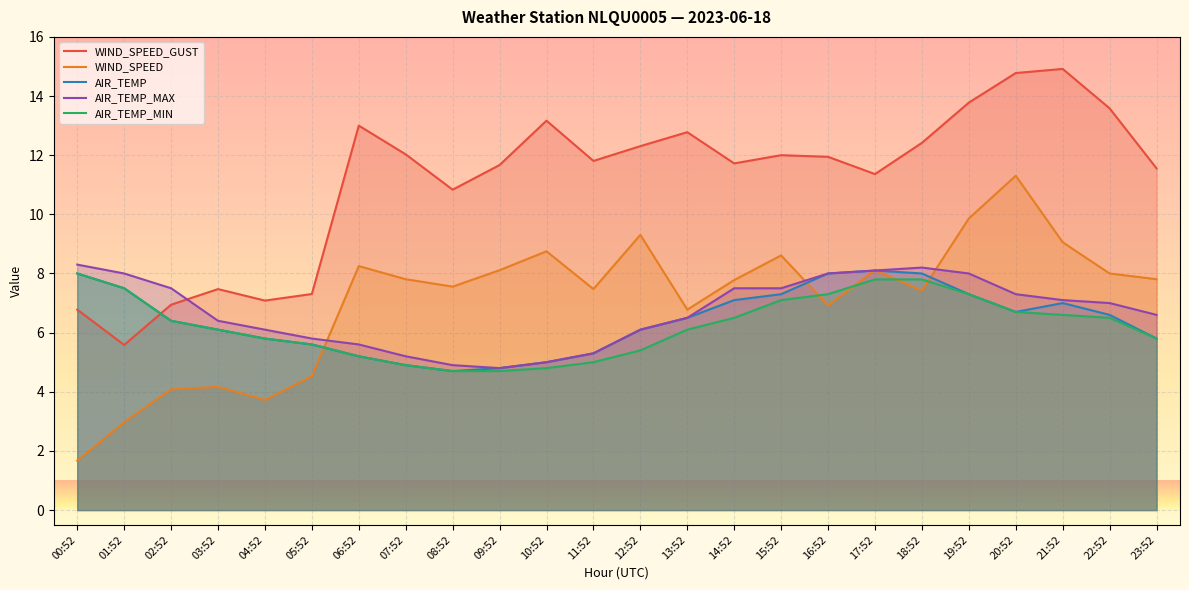

True or false: AIR_TEMP has a value of 6.4 at 07:52.

False